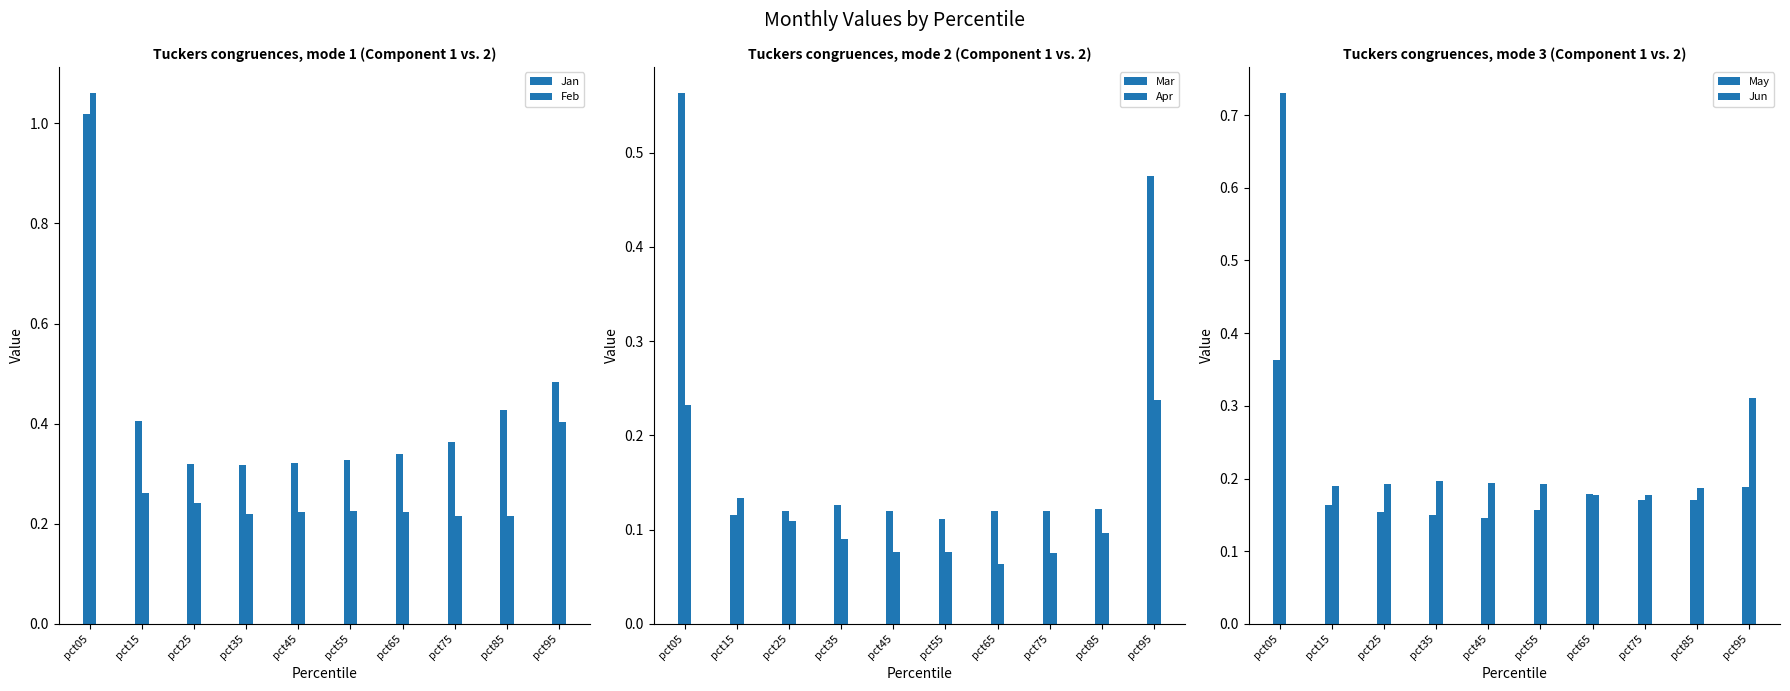

Which category has the lowest value in the May series?

pct45